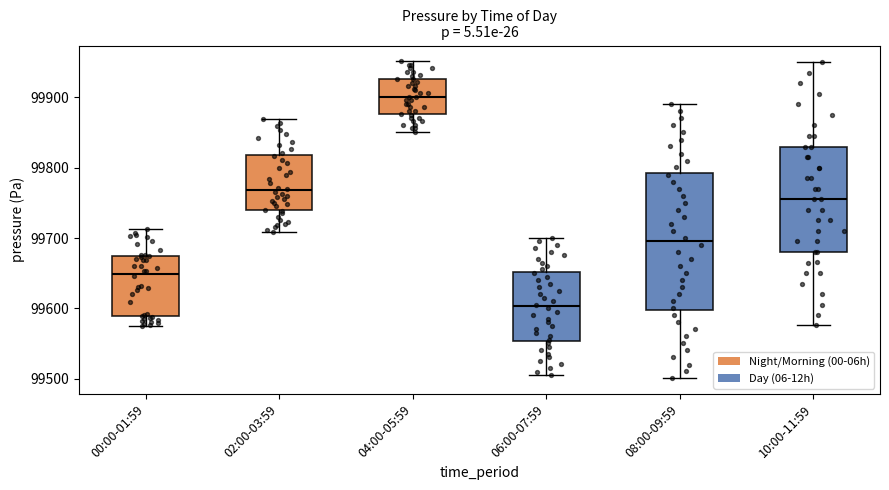

Which box has the lowest median line?

06:00-07:59